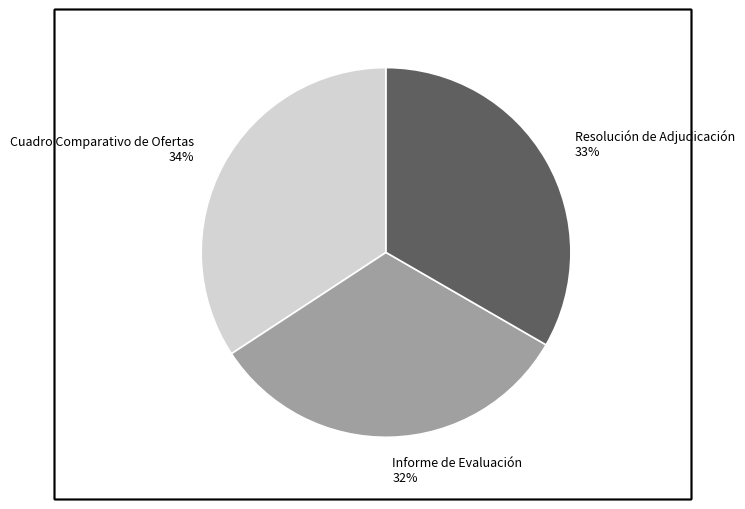

To the nearest percent, what is the difference between the largest and smallest slice percentages?

2%